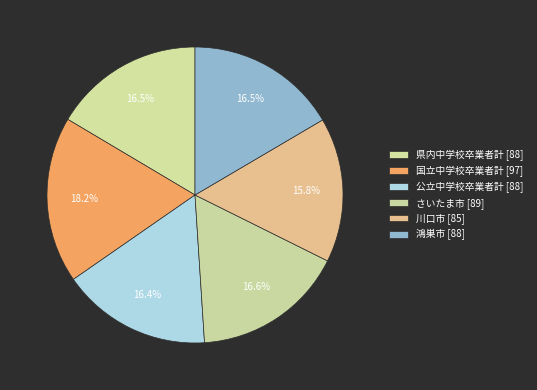

Which slice is the smallest?

川口市